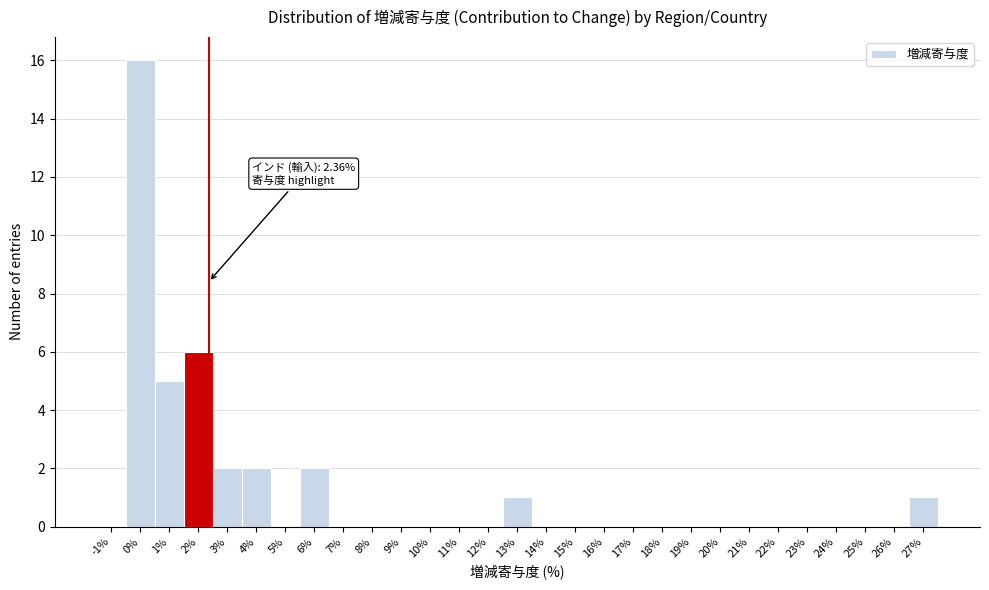

Over which range of the x-axis is the bar tallest?

-0.5 to 0.5